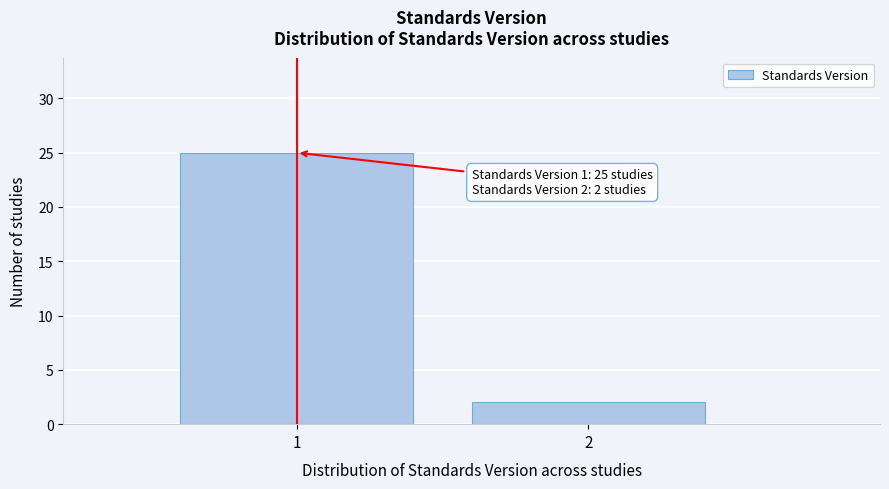

Reading left to right, what are all the values shown in this chart?

1=25	2=2